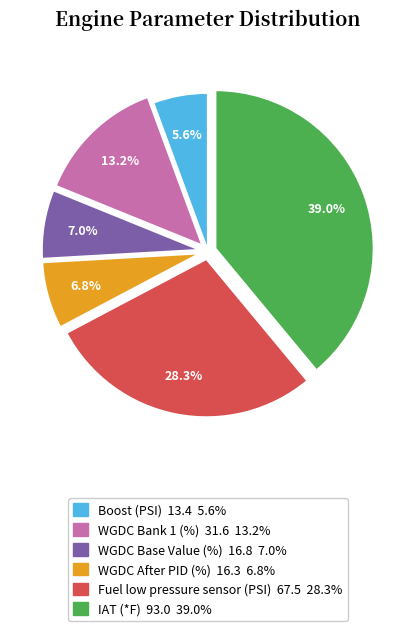

Does any single category account for the majority?

No